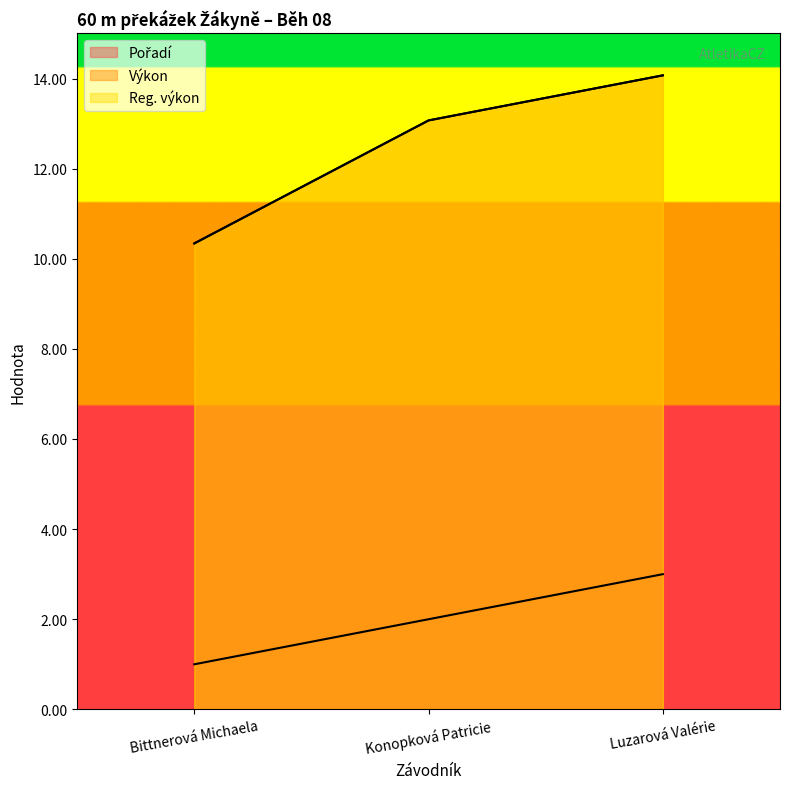

List the labels in order of Pořadí value, largest first.

Luzarová Valérie, Konopková Patricie, Bittnerová Michaela